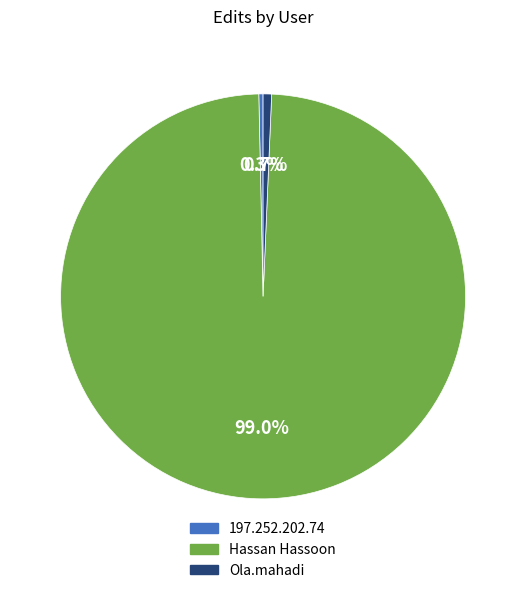

Count the number of slices in the pie.

3